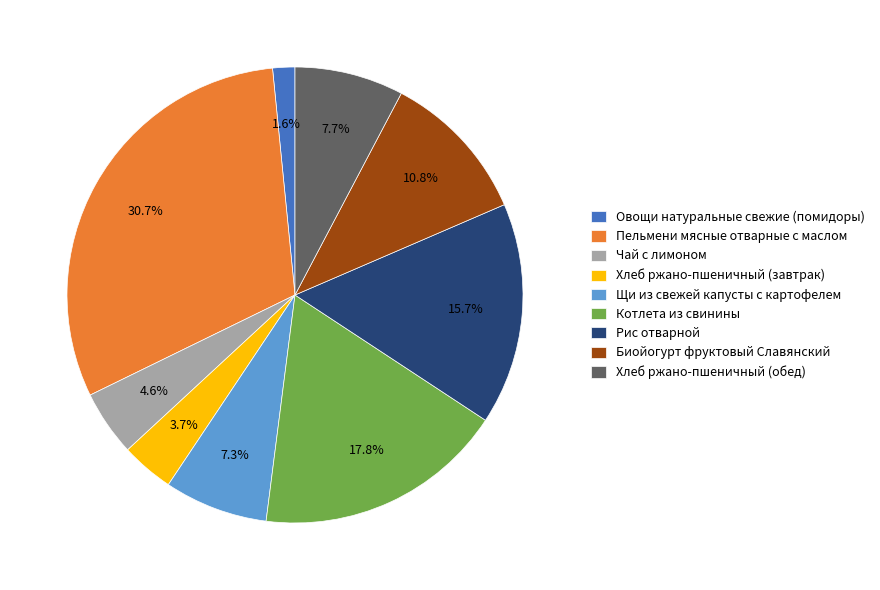

Between Щи из свежей капусты с картофелем and Овощи натуральные свежие (помидоры), which is larger?

Щи из свежей капусты с картофелем